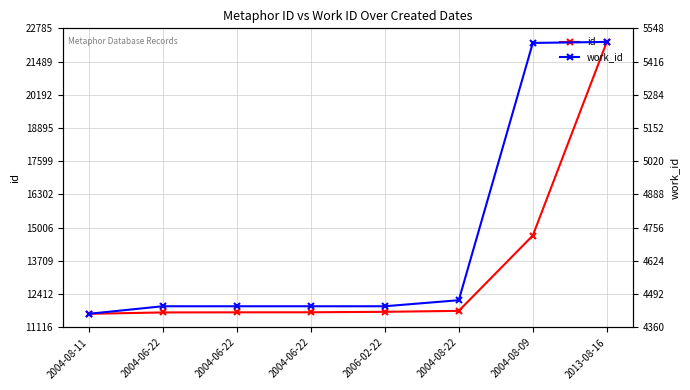

What is the difference between the second highest and minimum values in the work_id series?

1076